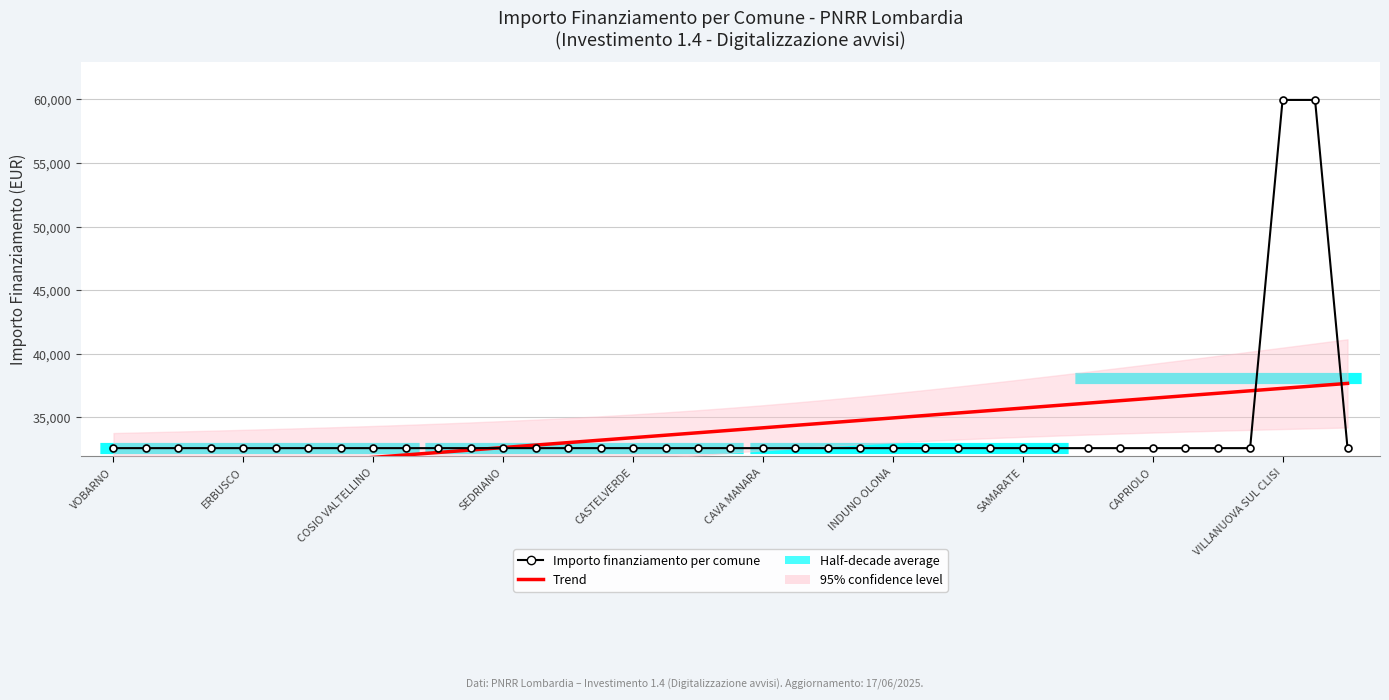

At how many categories does at least one series exceed 53862?

2